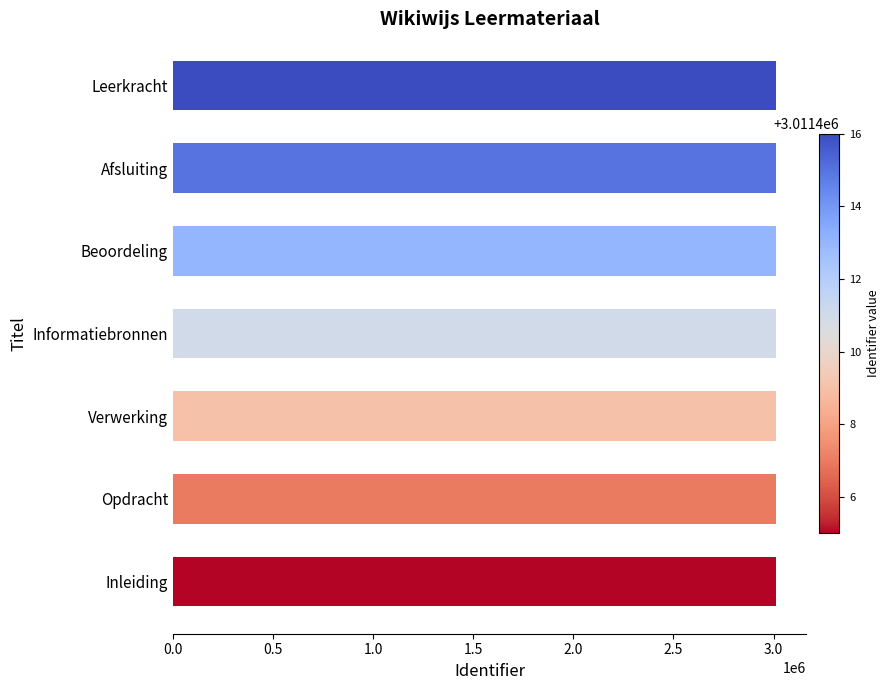

Approximately how many times larger is the value at Informatiebronnen compared to Beoordeling?

1.0